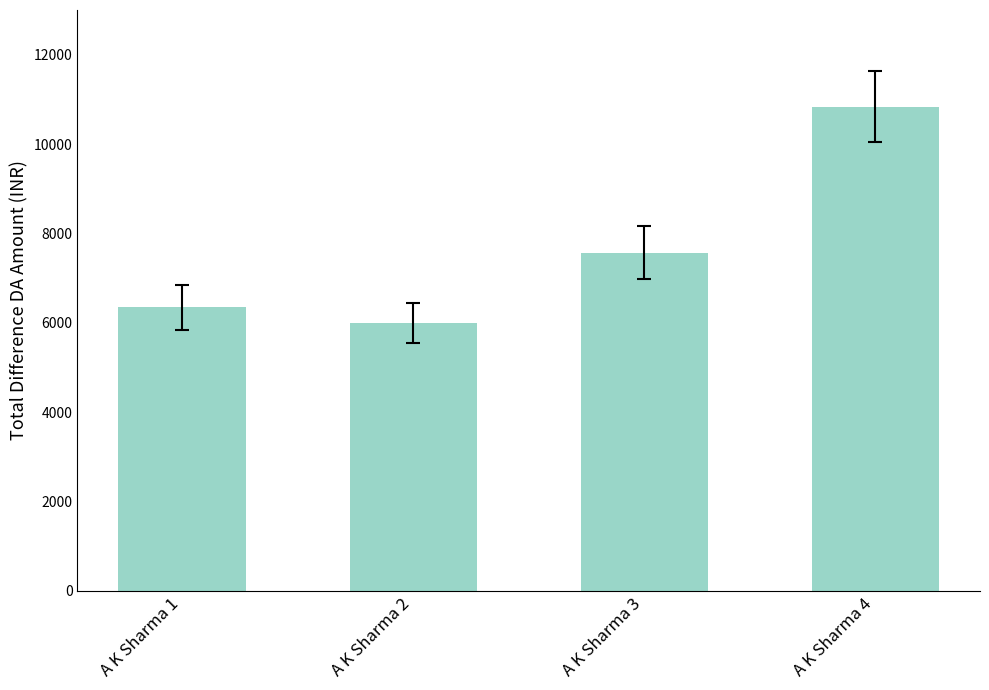

Is it true that the value at A K Sharma 1 is 9938?

False